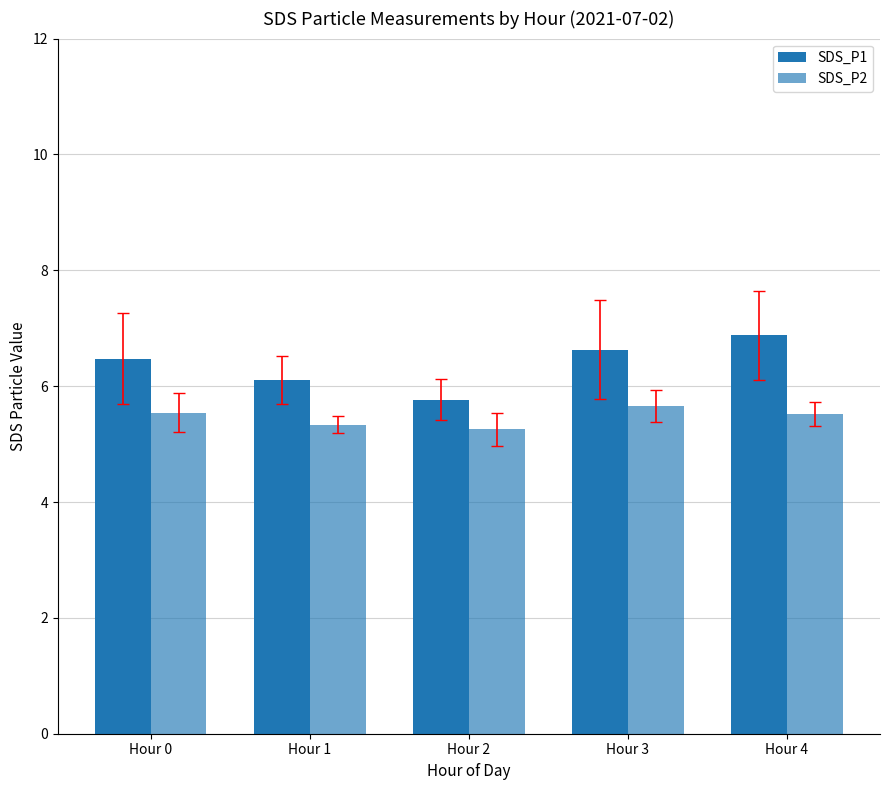

What is the highest value of the SDS_P1 series?

6.9